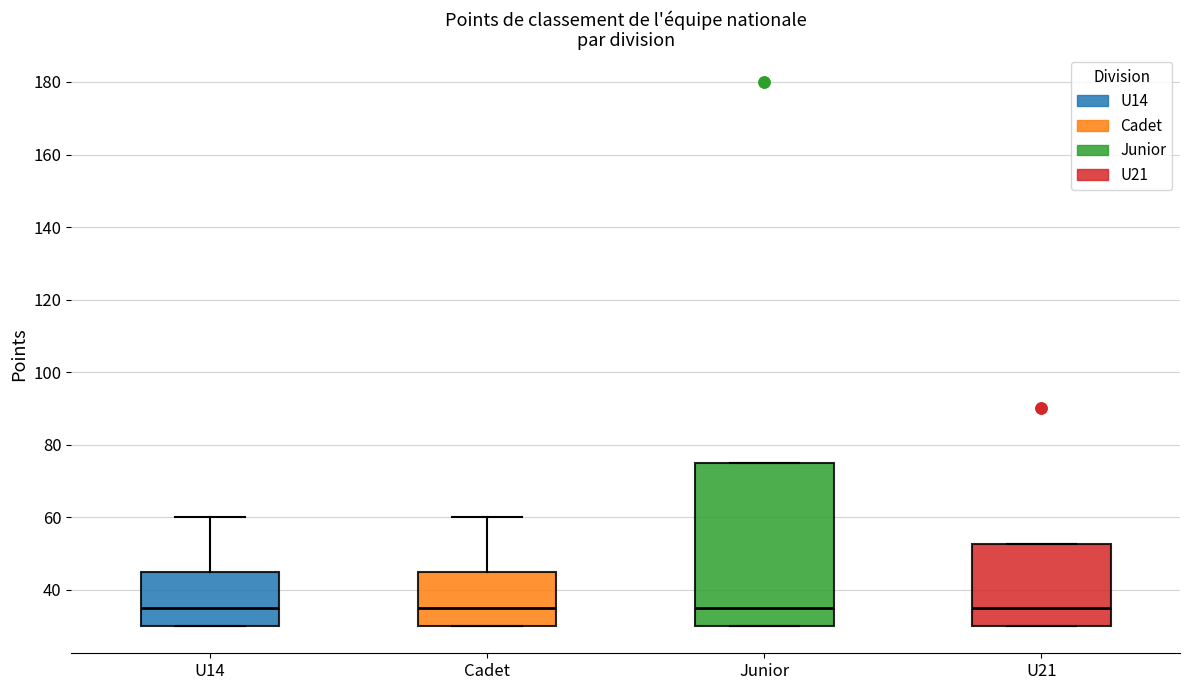

Where does the median line of the box for U21 sit on the y-axis? The values are not printed on the chart, so give them approximately, as read against the axis.

36